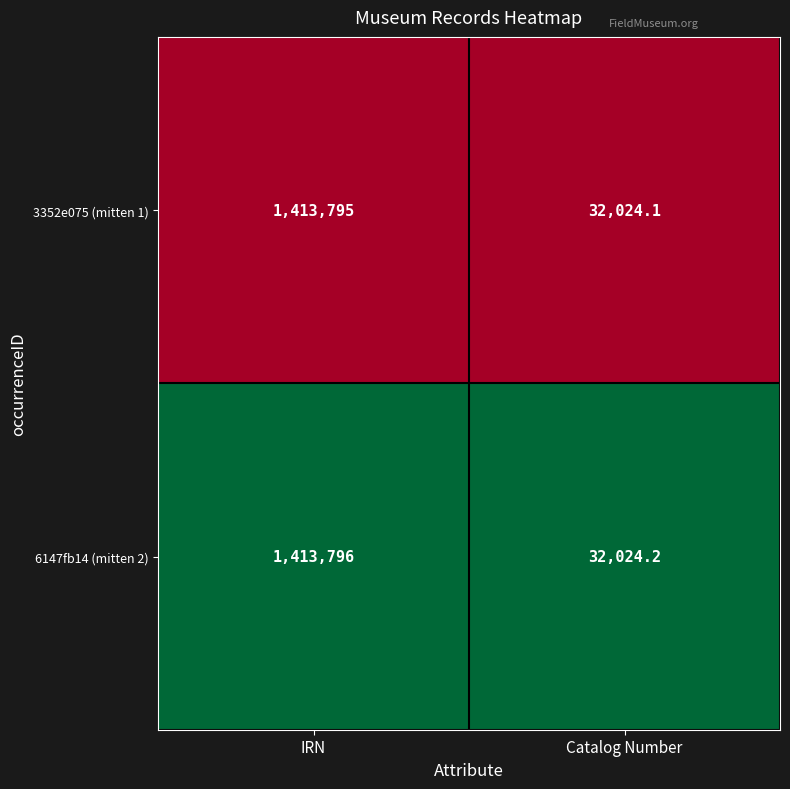

What is the sum of all 3352e075 (mitten 1) values?

1445819.1